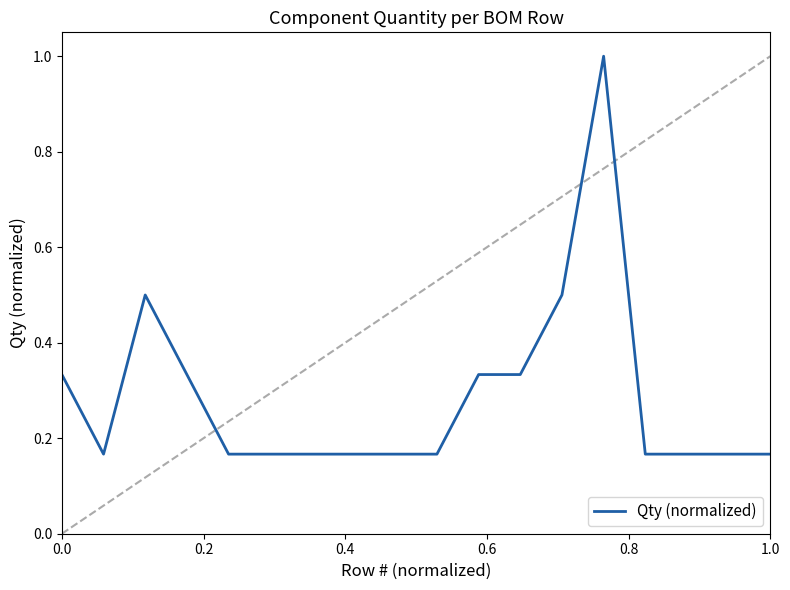

What is the greatest value displayed?

1.0